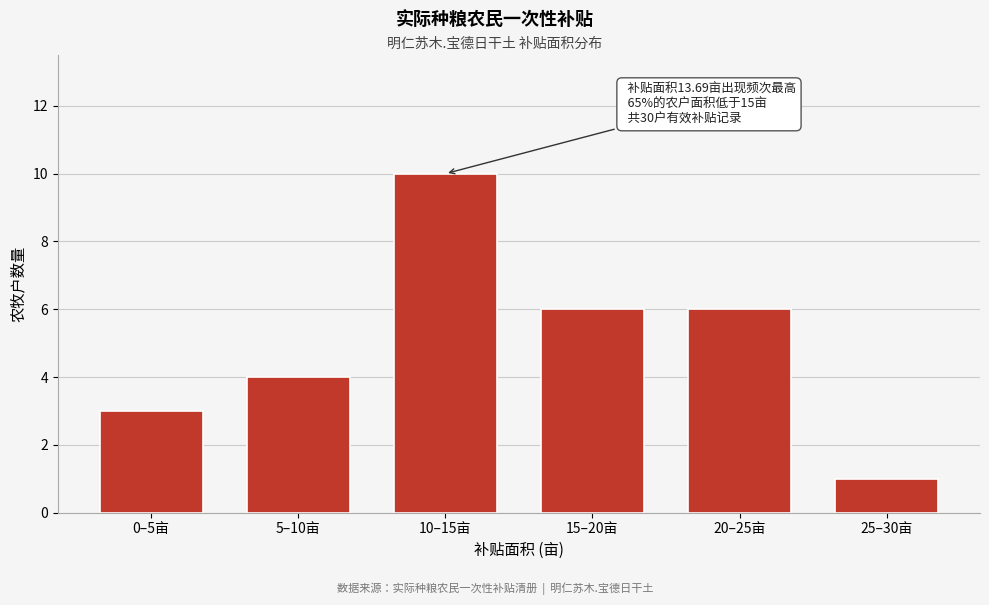

Reading left to right, what are all the values shown in this chart?

0–5亩=3	5–10亩=4	10–15亩=10	15–20亩=6	20–25亩=6	25–30亩=1